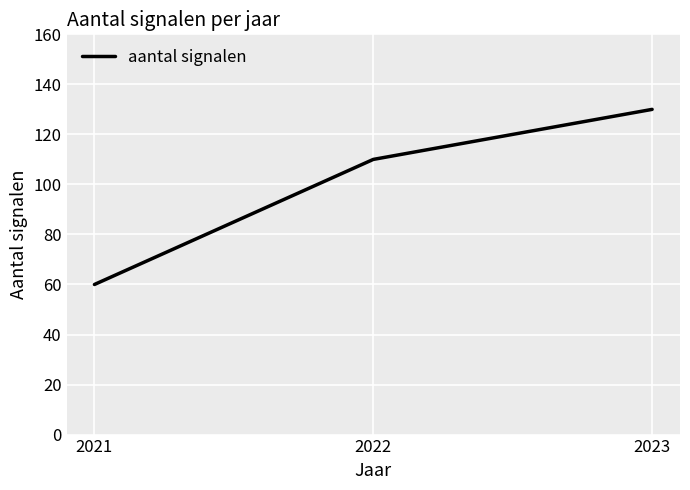

What is the sum of the values at 2021 and 2023?

190